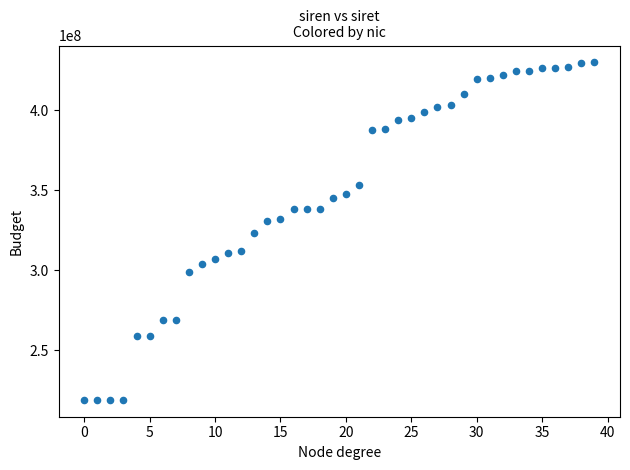

What is the range of Y values (max minus min)?

210887699